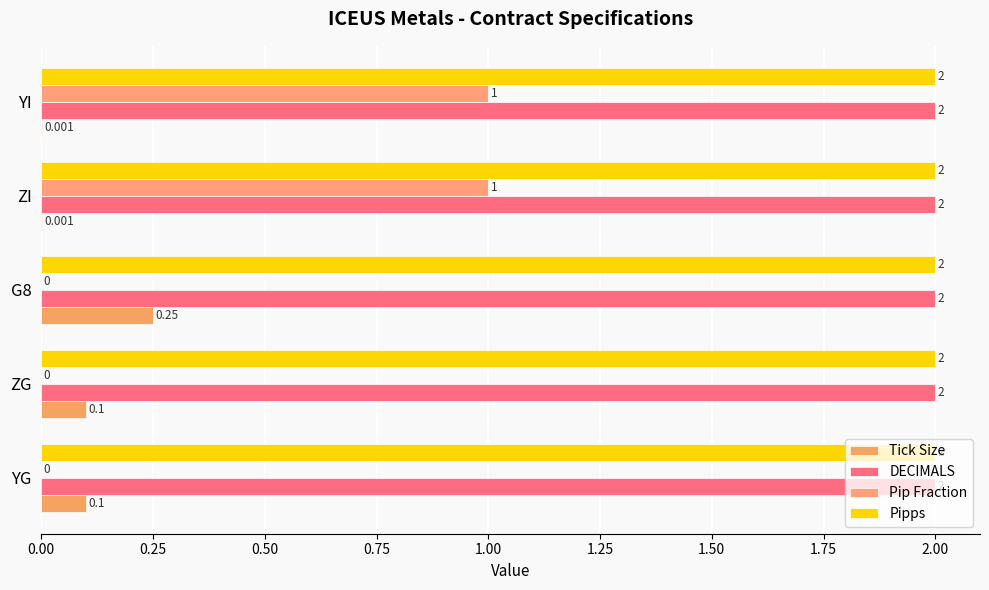

How many data points does each series have?

5